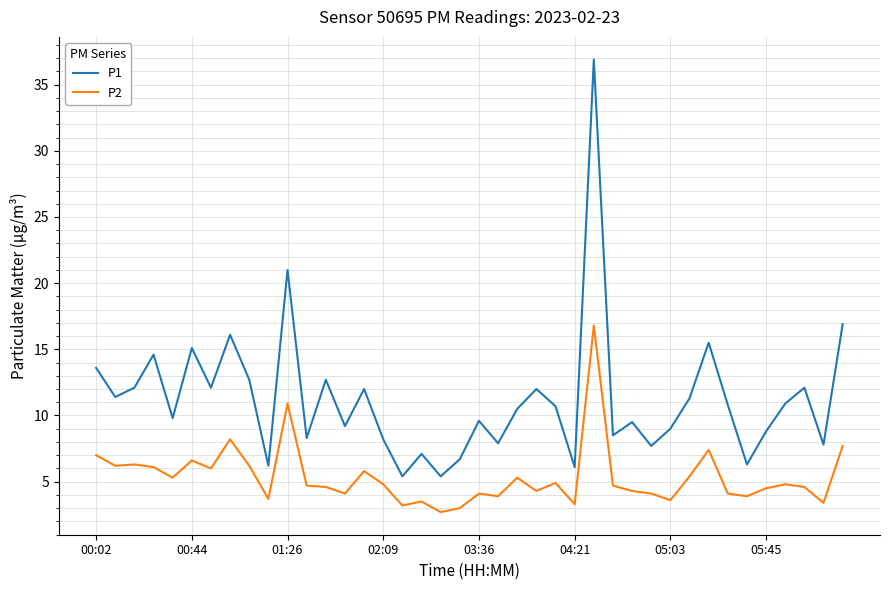

Which series has the largest range (max minus min)?

P1